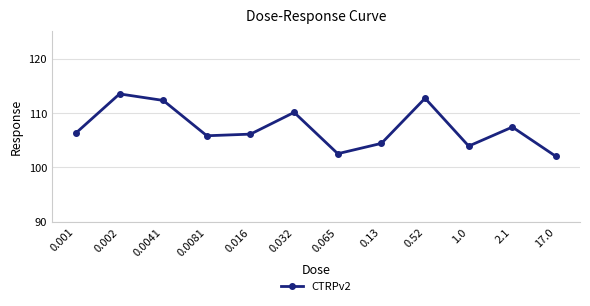

Reading left to right, what are all the values shown in this chart?

0.001=106.3	0.002=113.5	0.0041=112.3	0.0081=105.8	0.016=106.1	0.032=110.1	0.065=102.5	0.13=104.4	0.52=112.7	1.0=103.9	2.1=107.4	17.0=102.0